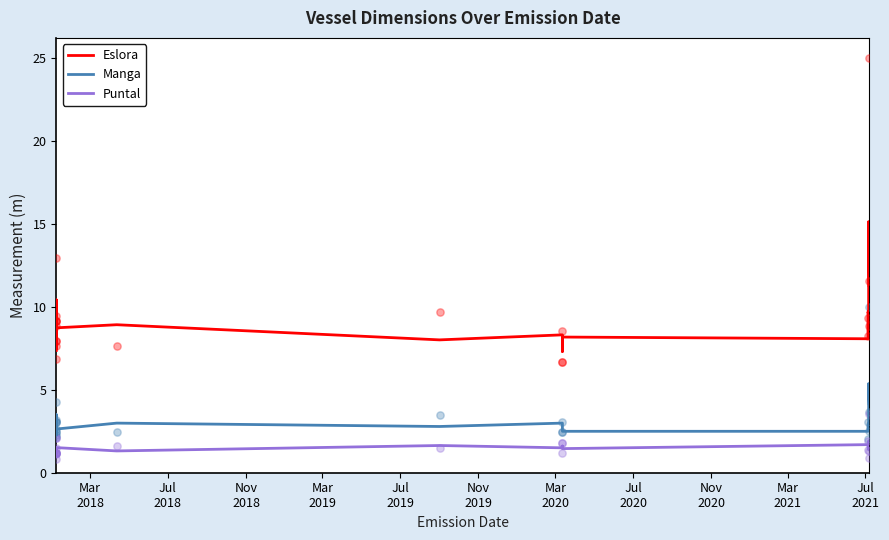

What are all the series names shown in the legend?

Eslora, Manga, Puntal